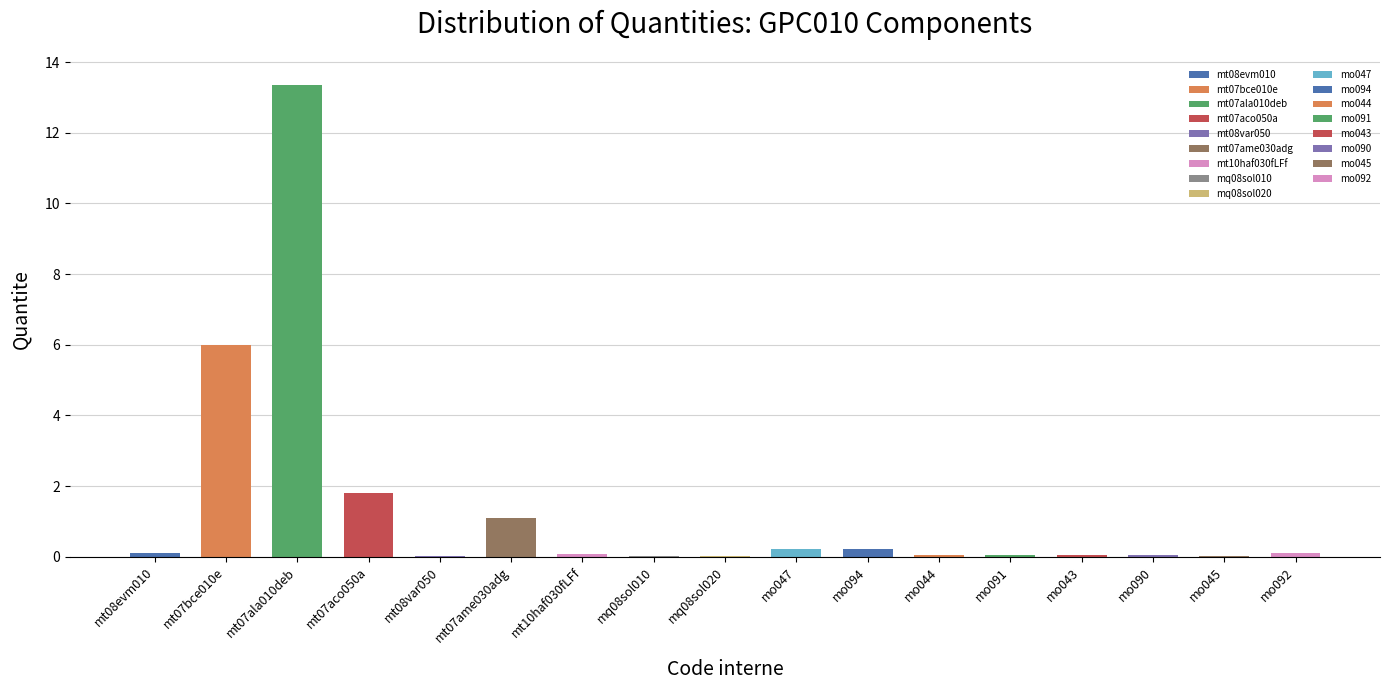

Rank the categories by value from highest to lowest.

mt07ala010deb, mt07bce010e, mt07aco050a, mt07ame030adg, mo047, mo094, mt08evm010, mo092, mt10haf030fLFf, mo044, mo091, mo043, mo090, mo045, mt08var050, mq08sol020, mq08sol010